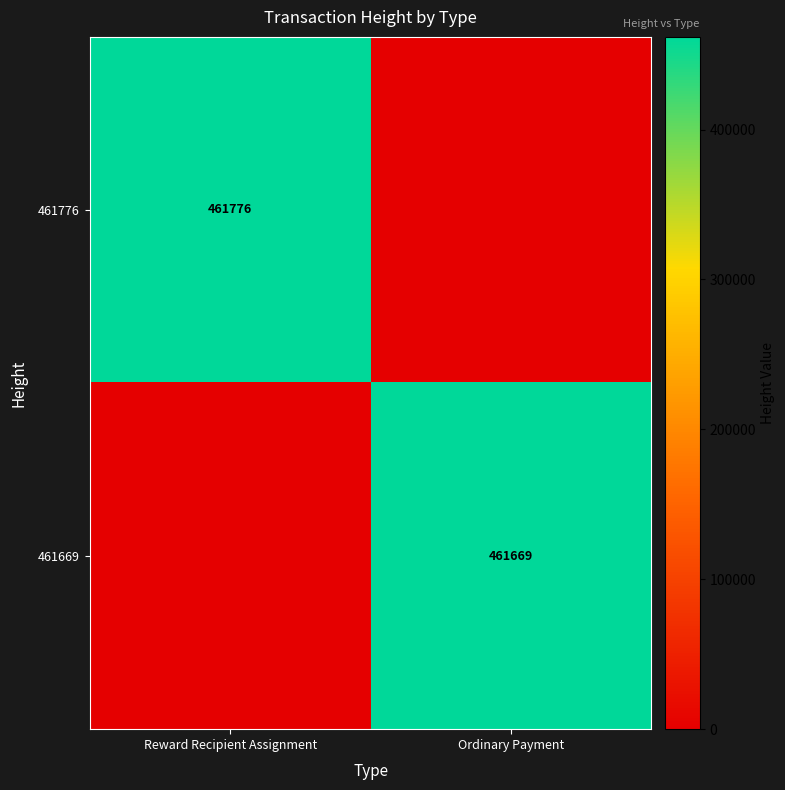

Is the value of 461776 at Reward Recipient Assignment greater than the value of 461669 at Ordinary Payment?

Yes